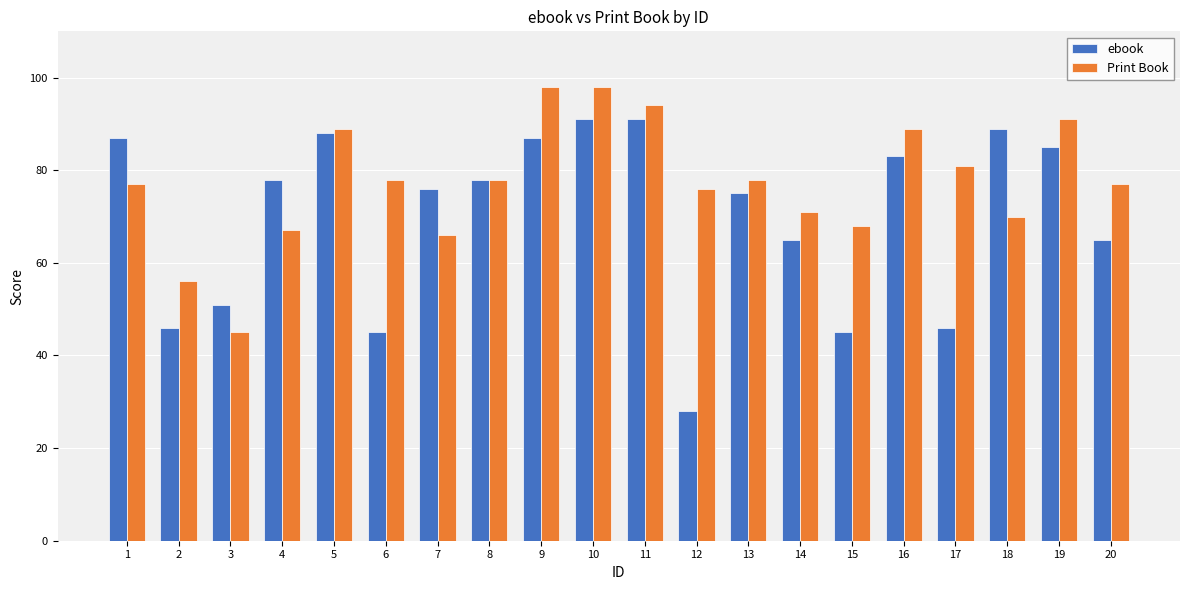

How many categories are shown in the chart?

20